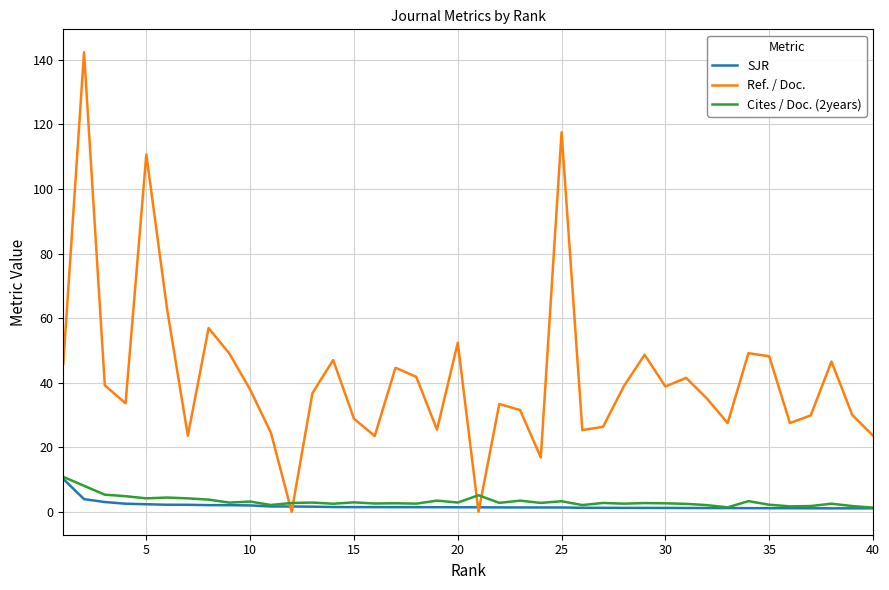

What is the maximum value shown in the chart?

142.4